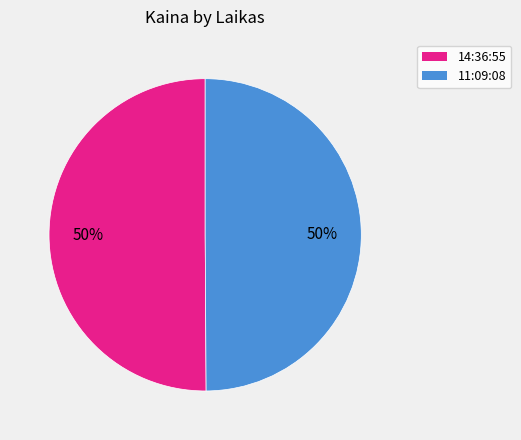

To the nearest percent, what portion does 11:09:08 represent?

50%